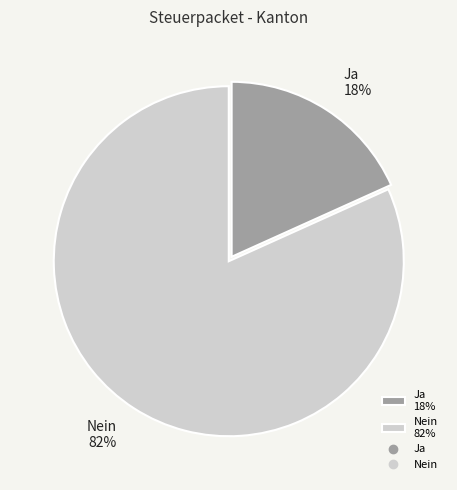

To the nearest percent, what is the average slice percentage?

50%